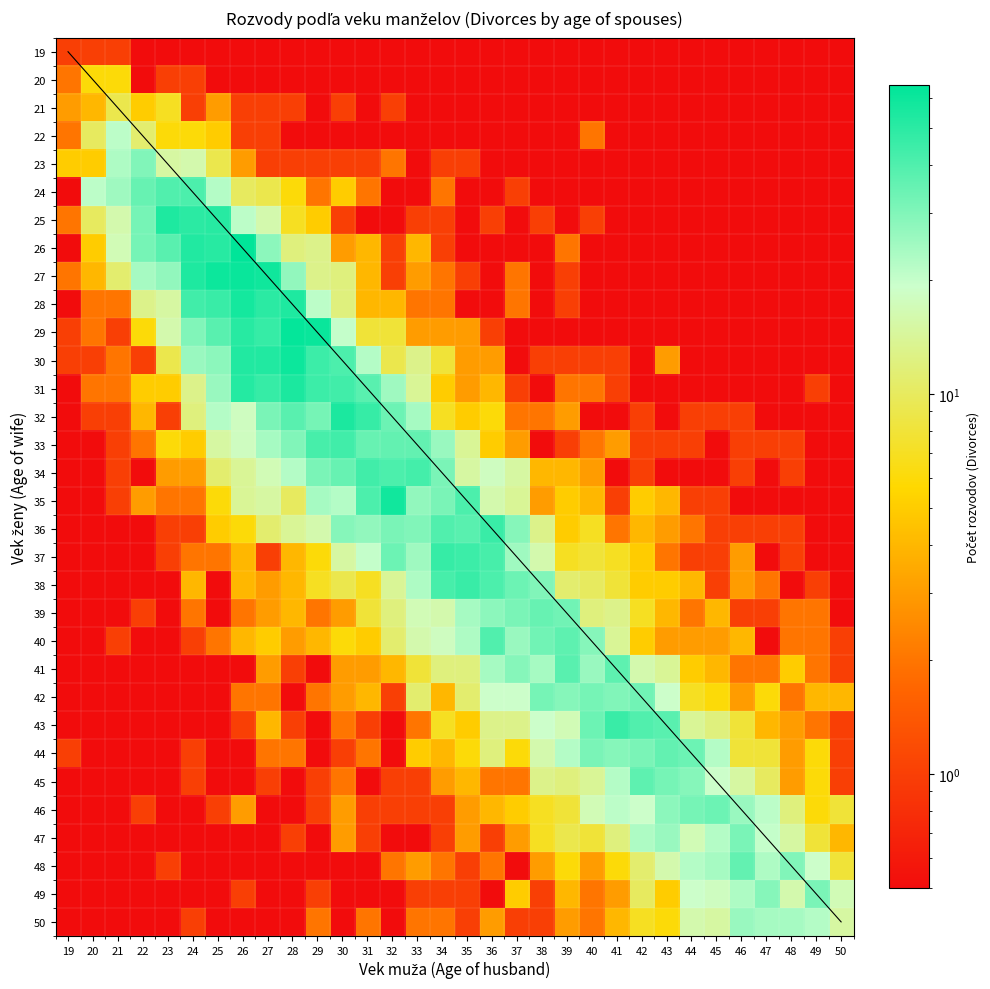

Reading right to left, list all the values displayed in this chart.

19: 50=0.0	49=0.0	48=0.0	47=0.0	46=0.0	45=0.0	44=0.0	43=0.0	42=0.0	41=0.0	40=0.0	39=0.0	38=0.0	37=0.0	36=0.0	35=0.0	34=0.0	33=0.0	32=0.0	31=0.0	30=0.0	29=0.0	28=0.0	27=0.0	26=0.0	25=0.0	24=0.0	23=0.0	22=0.0	21=1.0	20=1.0	19=1.0
20: 50=0.0	49=0.0	48=0.0	47=0.0	46=0.0	45=0.0	44=0.0	43=0.0	42=0.0	41=0.0	40=0.0	39=0.0	38=0.0	37=0.0	36=0.0	35=0.0	34=0.0	33=0.0	32=0.0	31=0.0	30=0.0	29=0.0	28=0.0	27=0.0	26=0.0	25=0.0	24=1.0	23=1.0	22=0.0	21=6.0	20=6.0	19=2.0
21: 50=0.0	49=0.0	48=0.0	47=0.0	46=0.0	45=0.0	44=0.0	43=0.0	42=0.0	41=0.0	40=0.0	39=0.0	38=0.0	37=0.0	36=0.0	35=0.0	34=0.0	33=0.0	32=1.0	31=0.0	30=1.0	29=0.0	28=1.0	27=1.0	26=1.0	25=3.0	24=1.0	23=7.0	22=5.0	21=9.0	20=4.0	19=3.0
22: 50=0.0	49=0.0	48=0.0	47=0.0	46=0.0	45=0.0	44=0.0	43=0.0	42=0.0	41=0.0	40=2.0	39=0.0	38=0.0	37=0.0	36=0.0	35=0.0	34=0.0	33=0.0	32=0.0	31=0.0	30=0.0	29=0.0	28=0.0	27=1.0	26=1.0	25=5.0	24=6.0	23=6.0	22=11.0	21=21.0	20=10.0	19=2.0
23: 50=0.0	49=0.0	48=0.0	47=0.0	46=0.0	45=0.0	44=0.0	43=0.0	42=0.0	41=0.0	40=0.0	39=0.0	38=0.0	37=0.0	36=0.0	35=1.0	34=1.0	33=0.0	32=2.0	31=1.0	30=1.0	29=1.0	28=1.0	27=1.0	26=3.0	25=9.0	24=16.0	23=15.0	22=30.0	21=23.0	20=5.0	19=5.0
24: 50=0.0	49=0.0	48=0.0	47=0.0	46=0.0	45=0.0	44=0.0	43=0.0	42=0.0	41=0.0	40=0.0	39=0.0	38=0.0	37=1.0	36=0.0	35=0.0	34=2.0	33=0.0	32=0.0	31=2.0	30=5.0	29=2.0	28=6.0	27=9.0	26=10.0	25=22.0	24=41.0	23=40.0	22=35.0	21=25.0	20=21.0	19=0.0
25: 50=0.0	49=0.0	48=0.0	47=0.0	46=0.0	45=0.0	44=0.0	43=0.0	42=0.0	41=0.0	40=1.0	39=0.0	38=1.0	37=0.0	36=1.0	35=0.0	34=1.0	33=1.0	32=0.0	31=0.0	30=1.0	29=5.0	28=7.0	27=16.0	26=21.0	25=51.0	24=50.0	23=54.0	22=32.0	21=16.0	20=10.0	19=2.0
26: 50=0.0	49=0.0	48=0.0	47=0.0	46=0.0	45=0.0	44=0.0	43=0.0	42=0.0	41=0.0	40=0.0	39=2.0	38=0.0	37=0.0	36=0.0	35=0.0	34=1.0	33=4.0	32=1.0	31=4.0	30=3.0	29=13.0	28=12.0	27=28.0	26=65.0	25=51.0	24=53.0	23=38.0	22=32.0	21=17.0	20=5.0	19=0.0
27: 50=0.0	49=0.0	48=0.0	47=0.0	46=0.0	45=0.0	44=0.0	43=0.0	42=0.0	41=0.0	40=0.0	39=1.0	38=0.0	37=2.0	36=0.0	35=1.0	34=2.0	33=3.0	32=1.0	31=4.0	30=12.0	29=13.0	28=27.0	27=59.0	26=61.0	25=60.0	24=54.0	23=27.0	22=24.0	21=11.0	20=4.0	19=2.0
28: 50=0.0	49=0.0	48=0.0	47=0.0	46=0.0	45=0.0	44=0.0	43=0.0	42=0.0	41=0.0	40=0.0	39=1.0	38=0.0	37=2.0	36=0.0	35=0.0	34=2.0	33=2.0	32=4.0	31=4.0	30=12.0	29=21.0	28=54.0	27=50.0	26=57.0	25=46.0	24=44.0	23=15.0	22=13.0	21=2.0	20=2.0	19=0.0
29: 50=0.0	49=0.0	48=0.0	47=0.0	46=0.0	45=0.0	44=0.0	43=0.0	42=0.0	41=0.0	40=0.0	39=0.0	38=0.0	37=0.0	36=1.0	35=3.0	34=3.0	33=3.0	32=8.0	31=8.0	30=20.0	29=61.0	28=63.0	27=47.0	26=51.0	25=38.0	24=30.0	23=16.0	22=6.0	21=1.0	20=2.0	19=1.0
30: 50=0.0	49=0.0	48=0.0	47=0.0	46=0.0	45=0.0	44=0.0	43=3.0	42=0.0	41=1.0	40=1.0	39=1.0	38=1.0	37=0.0	36=3.0	35=3.0	34=8.0	33=13.0	32=9.0	31=22.0	30=41.0	29=45.0	28=60.0	27=53.0	26=53.0	25=28.0	24=26.0	23=9.0	22=1.0	21=2.0	20=1.0	19=1.0
31: 50=0.0	49=1.0	48=0.0	47=0.0	46=0.0	45=0.0	44=0.0	43=0.0	42=0.0	41=1.0	40=2.0	39=2.0	38=0.0	37=1.0	36=4.0	35=3.0	34=5.0	33=14.0	32=25.0	31=38.0	30=44.0	29=45.0	28=55.0	27=47.0	26=52.0	25=26.0	24=13.0	23=5.0	22=5.0	21=2.0	20=2.0	19=0.0
32: 50=0.0	49=0.0	48=0.0	47=0.0	46=1.0	45=1.0	44=1.0	43=0.0	42=1.0	41=0.0	40=0.0	39=3.0	38=2.0	37=2.0	36=6.0	35=5.0	34=7.0	33=24.0	32=34.0	31=47.0	30=55.0	29=32.0	28=38.0	27=31.0	26=18.0	25=22.0	24=12.0	23=1.0	22=4.0	21=1.0	20=1.0	19=0.0
33: 50=0.0	49=0.0	48=1.0	47=1.0	46=1.0	45=0.0	44=1.0	43=1.0	42=1.0	41=3.0	40=2.0	39=1.0	38=0.0	37=3.0	36=5.0	35=14.0	34=26.0	33=36.0	32=36.0	31=35.0	30=44.0	29=42.0	28=30.0	27=24.0	26=18.0	25=15.0	24=5.0	23=6.0	22=2.0	21=1.0	20=0.0	19=0.0
34: 50=0.0	49=0.0	48=1.0	47=0.0	46=1.0	45=0.0	44=0.0	43=0.0	42=1.0	41=0.0	40=3.0	39=4.0	38=4.0	37=15.0	36=18.0	35=15.0	34=31.0	33=43.0	32=41.0	31=44.0	30=35.0	29=31.0	28=22.0	27=17.0	26=14.0	25=11.0	24=3.0	23=3.0	22=0.0	21=1.0	20=0.0	19=0.0
35: 50=0.0	49=0.0	48=0.0	47=0.0	46=0.0	45=1.0	44=1.0	43=4.0	42=5.0	41=1.0	40=4.0	39=5.0	38=3.0	37=14.0	36=16.0	35=41.0	34=31.0	33=27.0	32=58.0	31=41.0	30=22.0	29=24.0	28=10.0	27=15.0	26=14.0	25=6.0	24=2.0	23=2.0	22=3.0	21=1.0	20=0.0	19=0.0
36: 50=0.0	49=0.0	48=1.0	47=1.0	46=1.0	45=1.0	44=2.0	43=3.0	42=4.0	41=2.0	40=7.0	39=5.0	38=13.0	37=29.0	36=46.0	35=38.0	34=40.0	33=30.0	32=31.0	31=27.0	30=29.0	29=16.0	28=14.0	27=11.0	26=6.0	25=5.0	24=1.0	23=1.0	22=0.0	21=0.0	20=0.0	19=0.0
37: 50=0.0	49=0.0	48=1.0	47=0.0	46=3.0	45=1.0	44=1.0	43=2.0	42=5.0	41=7.0	40=8.0	39=7.0	38=16.0	37=25.0	36=42.0	35=45.0	34=47.0	33=25.0	32=34.0	31=20.0	30=15.0	29=6.0	28=4.0	27=1.0	26=4.0	25=2.0	24=2.0	23=1.0	22=0.0	21=0.0	20=0.0	19=0.0
38: 50=0.0	49=1.0	48=0.0	47=2.0	46=3.0	45=1.0	44=4.0	43=5.0	42=5.0	41=8.0	40=10.0	39=11.0	38=30.0	37=34.0	36=41.0	35=46.0	34=42.0	33=23.0	32=14.0	31=7.0	30=9.0	29=7.0	28=4.0	27=3.0	26=4.0	25=0.0	24=4.0	23=0.0	22=0.0	21=0.0	20=0.0	19=0.0
39: 50=0.0	49=2.0	48=2.0	47=1.0	46=1.0	45=4.0	44=2.0	43=4.0	42=7.0	41=13.0	40=12.0	39=33.0	38=35.0	37=31.0	36=28.0	35=24.0	34=16.0	33=17.0	32=12.0	31=8.0	30=3.0	29=2.0	28=4.0	27=3.0	26=2.0	25=0.0	24=2.0	23=0.0	22=1.0	21=0.0	20=0.0	19=0.0
40: 50=1.0	49=2.0	48=2.0	47=0.0	46=4.0	45=3.0	44=3.0	43=3.0	42=5.0	41=14.0	40=29.0	39=37.0	38=33.0	37=26.0	36=40.0	35=23.0	34=18.0	33=16.0	32=11.0	31=5.0	30=6.0	29=4.0	28=3.0	27=5.0	26=4.0	25=2.0	24=1.0	23=0.0	22=0.0	21=1.0	20=0.0	19=0.0
41: 50=1.0	49=2.0	48=5.0	47=2.0	46=2.0	45=4.0	44=5.0	43=14.0	42=16.0	41=37.0	40=26.0	39=38.0	38=24.0	37=29.0	36=24.0	35=12.0	34=12.0	33=8.0	32=4.0	31=3.0	30=3.0	29=0.0	28=1.0	27=3.0	26=0.0	25=0.0	24=0.0	23=0.0	22=0.0	21=0.0	20=0.0	19=0.0
42: 50=4.0	49=4.0	48=2.0	47=6.0	46=3.0	45=6.0	44=7.0	43=19.0	42=33.0	41=30.0	40=32.0	39=29.0	38=32.0	37=19.0	36=19.0	35=11.0	34=4.0	33=11.0	32=1.0	31=4.0	30=3.0	29=2.0	28=0.0	27=2.0	26=2.0	25=0.0	24=0.0	23=0.0	22=0.0	21=0.0	20=0.0	19=0.0
43: 50=1.0	49=2.0	48=3.0	47=4.0	46=8.0	45=12.0	44=14.0	43=38.0	42=40.0	41=46.0	40=34.0	39=17.0	38=19.0	37=13.0	36=13.0	35=5.0	34=7.0	33=2.0	32=0.0	31=1.0	30=2.0	29=0.0	28=1.0	27=4.0	26=1.0	25=0.0	24=0.0	23=0.0	22=0.0	21=0.0	20=0.0	19=0.0
44: 50=1.0	49=6.0	48=3.0	47=8.0	46=8.0	45=22.0	44=34.0	43=36.0	42=31.0	41=29.0	40=31.0	39=22.0	38=16.0	37=6.0	36=12.0	35=6.0	34=4.0	33=5.0	32=0.0	31=2.0	30=1.0	29=0.0	28=2.0	27=2.0	26=0.0	25=0.0	24=1.0	23=0.0	22=0.0	21=0.0	20=0.0	19=1.0
45: 50=1.0	49=6.0	48=3.0	47=10.0	46=15.0	45=19.0	44=29.0	43=32.0	42=37.0	41=22.0	40=14.0	39=12.0	38=13.0	37=2.0	36=2.0	35=4.0	34=3.0	33=1.0	32=1.0	31=0.0	30=2.0	29=1.0	28=0.0	27=1.0	26=0.0	25=0.0	24=1.0	23=0.0	22=0.0	21=0.0	20=0.0	19=0.0
46: 50=8.0	49=6.0	48=12.0	47=21.0	46=26.0	45=34.0	44=32.0	43=28.0	42=19.0	41=21.0	40=17.0	39=8.0	38=7.0	37=5.0	36=4.0	35=3.0	34=1.0	33=1.0	32=1.0	31=1.0	30=3.0	29=1.0	28=0.0	27=0.0	26=3.0	25=1.0	24=0.0	23=0.0	22=1.0	21=0.0	20=0.0	19=0.0
47: 50=4.0	49=8.0	48=15.0	47=20.0	46=31.0	45=22.0	44=17.0	43=26.0	42=23.0	41=12.0	40=8.0	39=9.0	38=7.0	37=3.0	36=1.0	35=3.0	34=1.0	33=0.0	32=0.0	31=1.0	30=3.0	29=0.0	28=1.0	27=0.0	26=0.0	25=0.0	24=0.0	23=0.0	22=0.0	21=0.0	20=0.0	19=0.0
48: 50=8.0	49=19.0	48=30.0	47=23.0	46=36.0	45=24.0	44=22.0	43=16.0	42=11.0	41=6.0	40=3.0	39=6.0	38=3.0	37=0.0	36=2.0	35=1.0	34=2.0	33=3.0	32=2.0	31=0.0	30=0.0	29=0.0	28=0.0	27=0.0	26=0.0	25=0.0	24=0.0	23=1.0	22=0.0	21=0.0	20=0.0	19=0.0
49: 50=17.0	49=31.0	48=16.0	47=29.0	46=23.0	45=18.0	44=19.0	43=5.0	42=10.0	41=3.0	40=2.0	39=4.0	38=1.0	37=5.0	36=0.0	35=1.0	34=1.0	33=1.0	32=0.0	31=0.0	30=0.0	29=1.0	28=0.0	27=0.0	26=1.0	25=0.0	24=0.0	23=0.0	22=0.0	21=0.0	20=0.0	19=0.0
50: 50=15.0	49=22.0	48=24.0	47=24.0	46=26.0	45=15.0	44=16.0	43=6.0	42=7.0	41=4.0	40=2.0	39=3.0	38=1.0	37=1.0	36=3.0	35=1.0	34=2.0	33=2.0	32=0.0	31=2.0	30=0.0	29=2.0	28=0.0	27=0.0	26=0.0	25=0.0	24=1.0	23=0.0	22=0.0	21=0.0	20=0.0	19=0.0